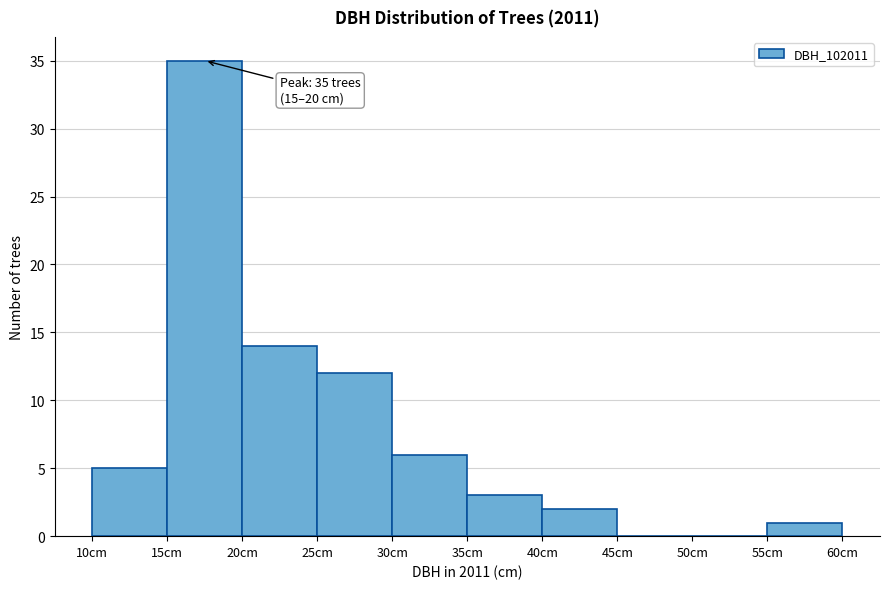

Which range on the x-axis has the tallest bar?

15 to 20